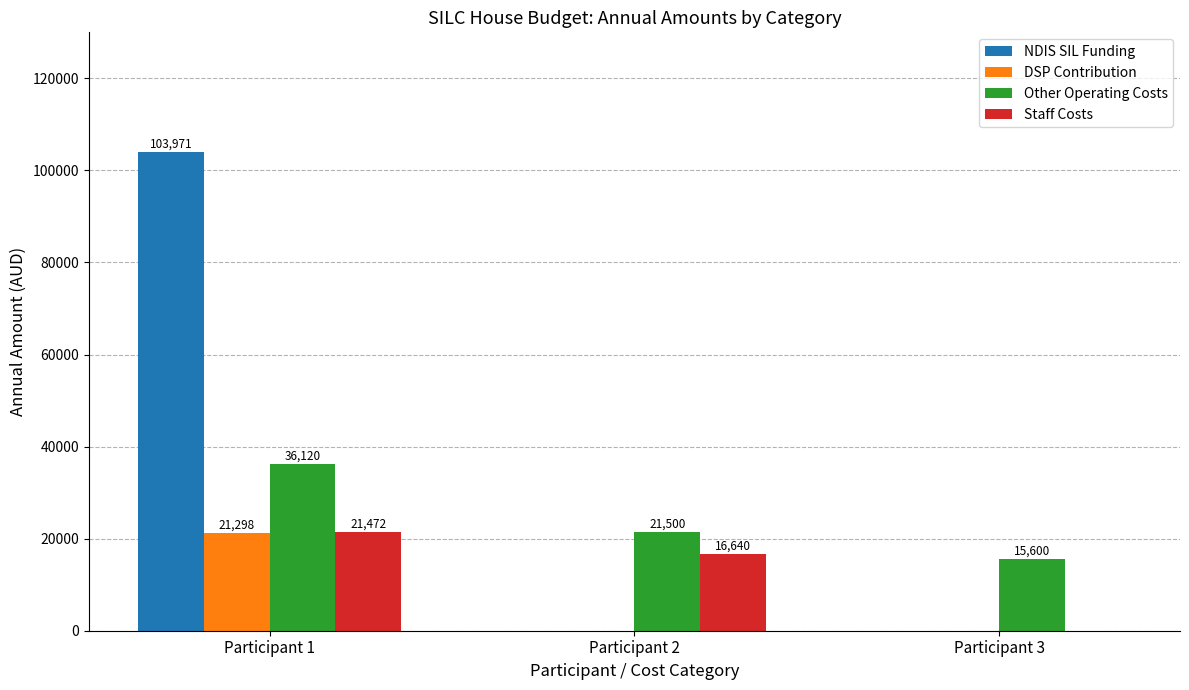

At which category is the sum across all series the highest?

Participant 1